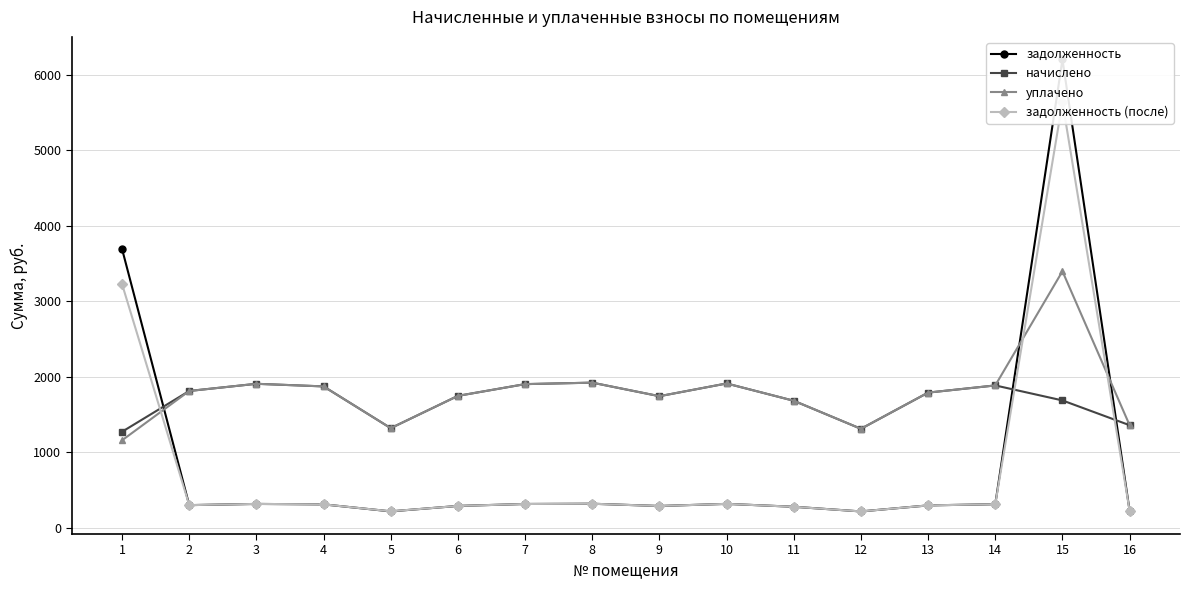

The задолженность series shows 393.6 at 16. True or false?

False